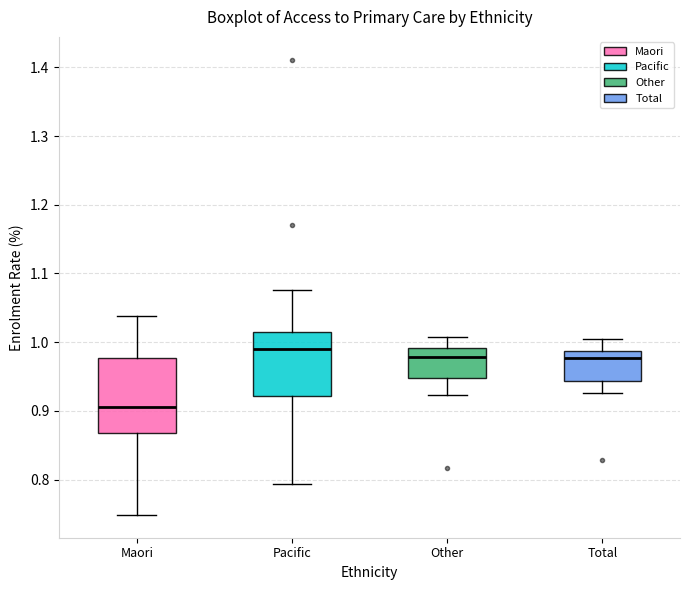

Which box's median line is the lowest?

Maori